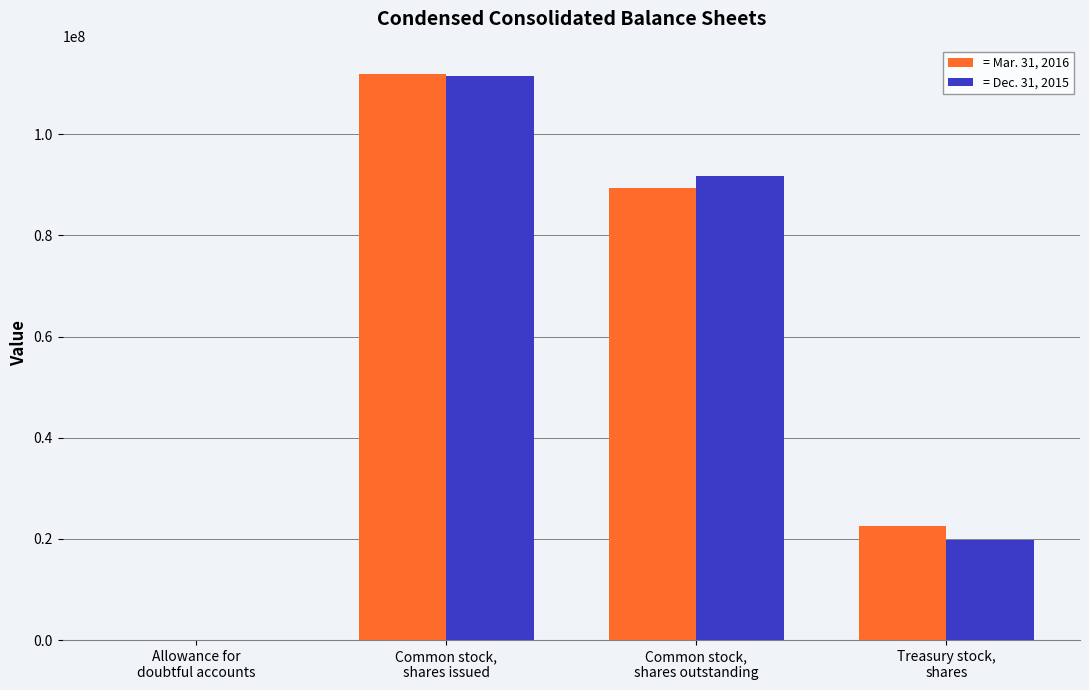

Count the number of categories in the chart.

4